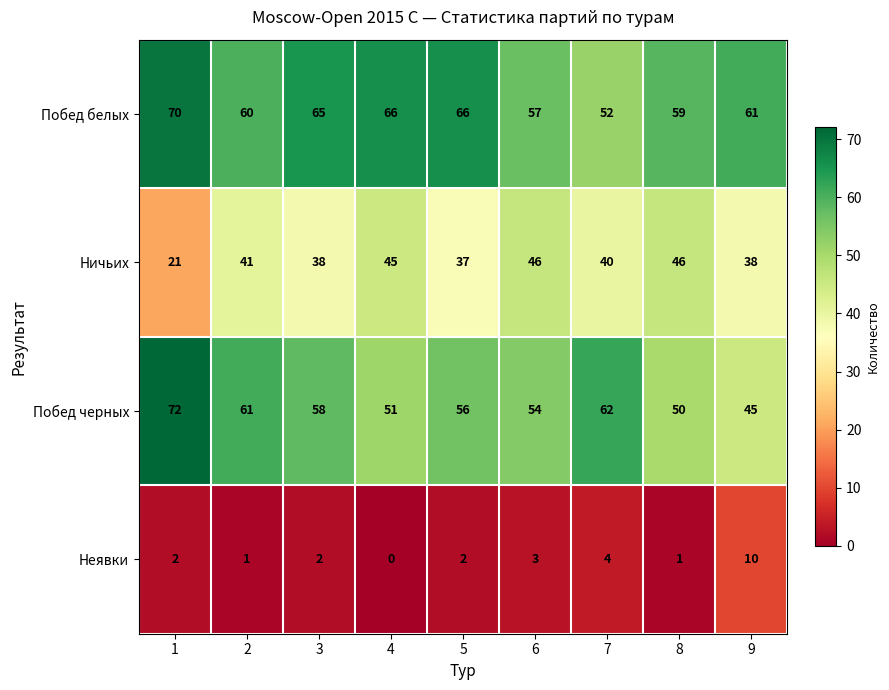

True or false: Неявки has a value of 2 at 5.

True